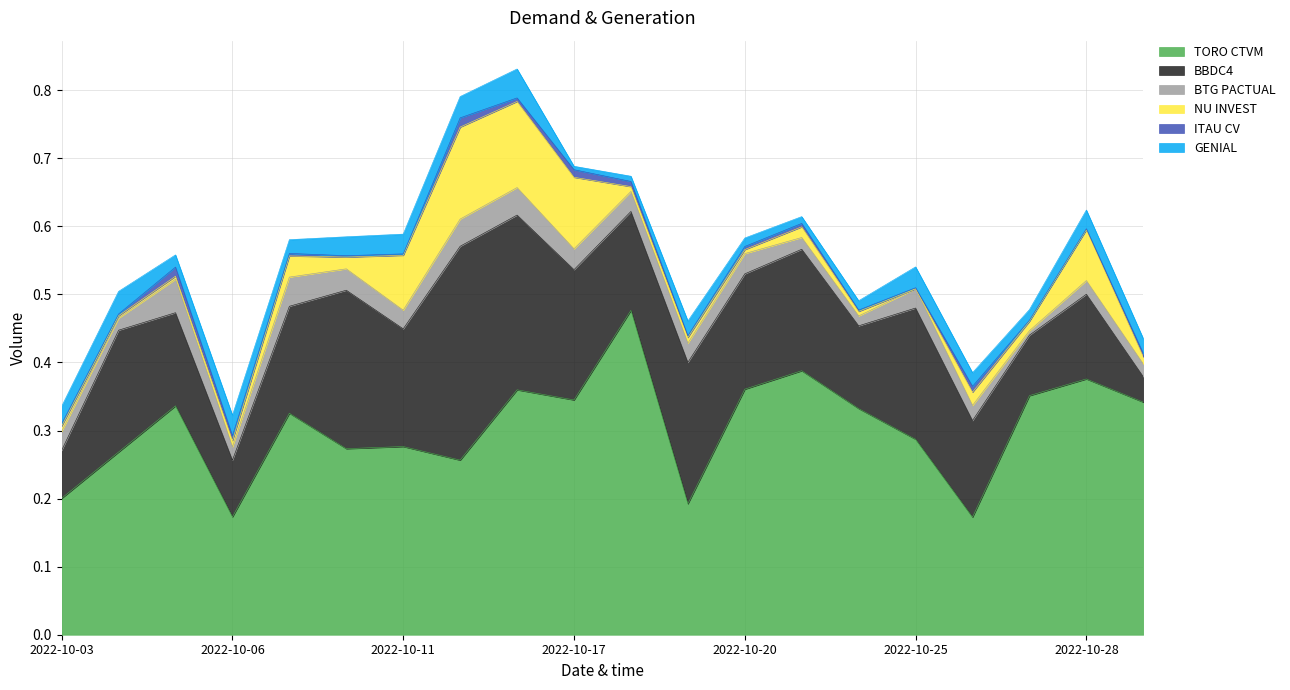

True or false: BBDC4 and TORO CTVM intersect in this chart.

True